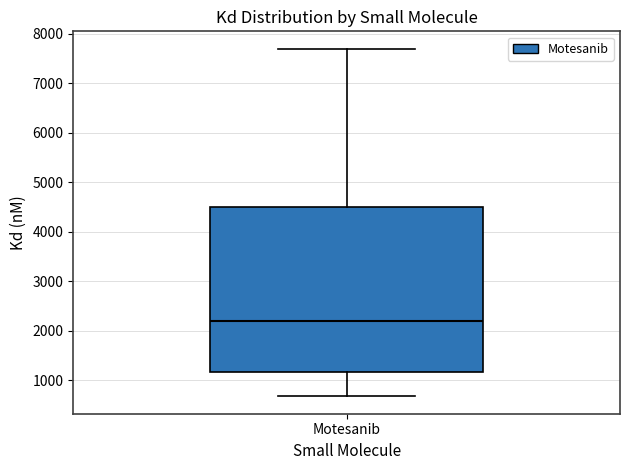

Where is the lower edge of the box for Motesanib on the y-axis? The values are not printed on the chart, so give them approximately, as read against the axis.

1200